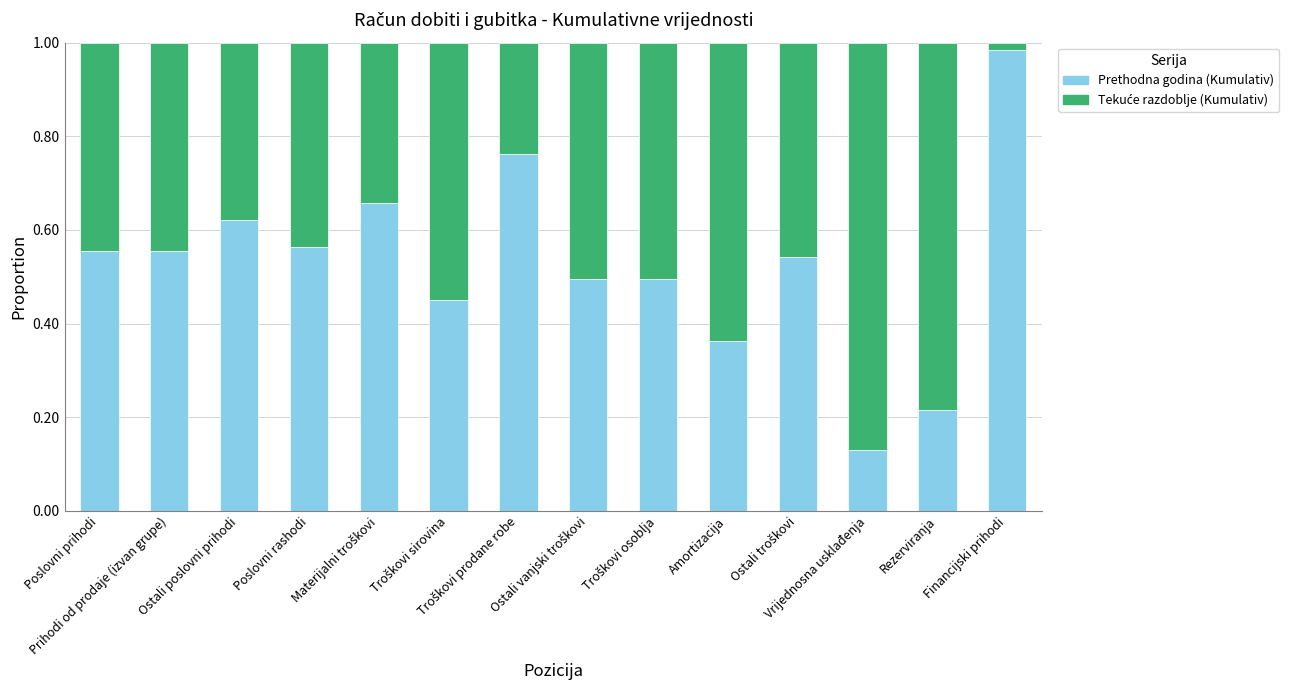

What is the sum of all Prethodna godina (Kumulativ) values?

7.4